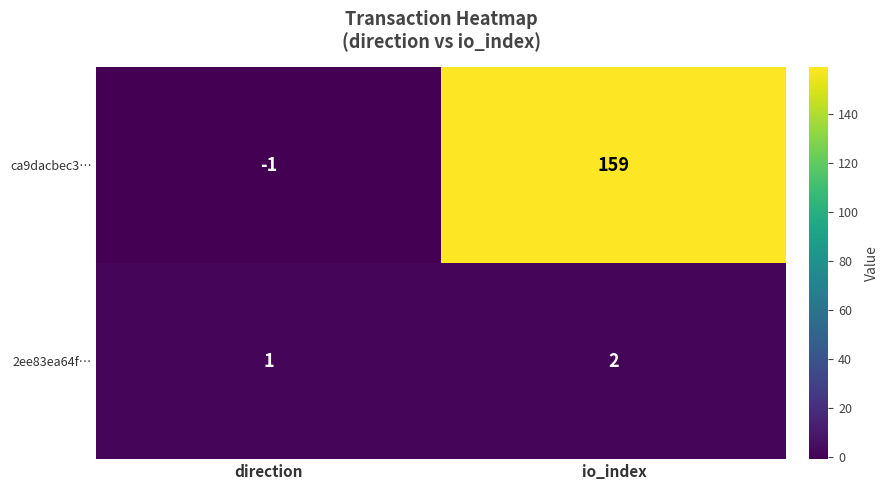

Rank the categories by 2ee83ea64f… value from lowest to highest.

direction, io_index